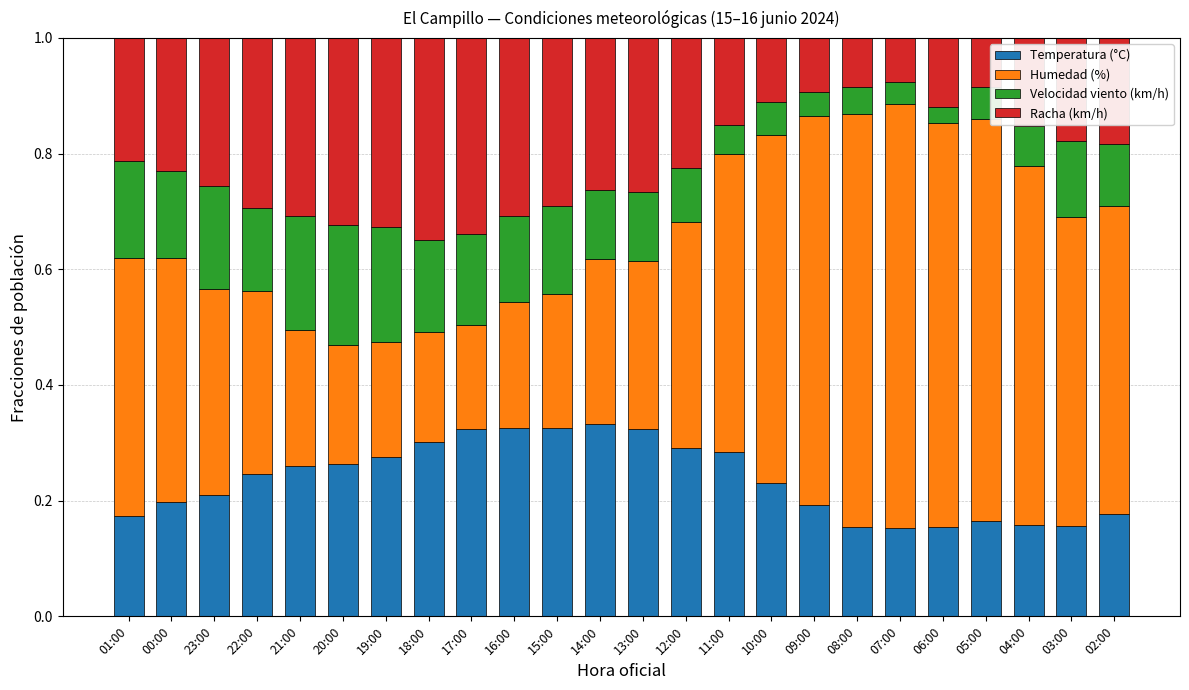

What are all the series names shown in the legend?

Temperatura (°C), Humedad (%), Velocidad viento (km/h), Racha (km/h)